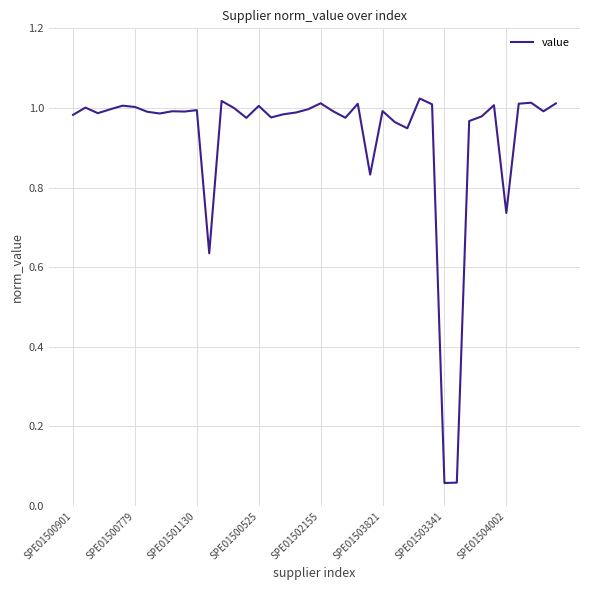

Reading right to left, what are all the values shown in this chart?

1.0	1.0	1.0	1.0	0.7	1.0	1.0	1.0	0.1	0.1	1.0	1.0	0.9	1.0	1.0	0.8	1.0	1.0	1.0	1.0	1.0	1.0	1.0	1.0	1.0	1.0	1.0	1.0	0.6	1.0	1.0	1.0	1.0	1.0	1.0	1.0	1.0	1.0	1.0	1.0